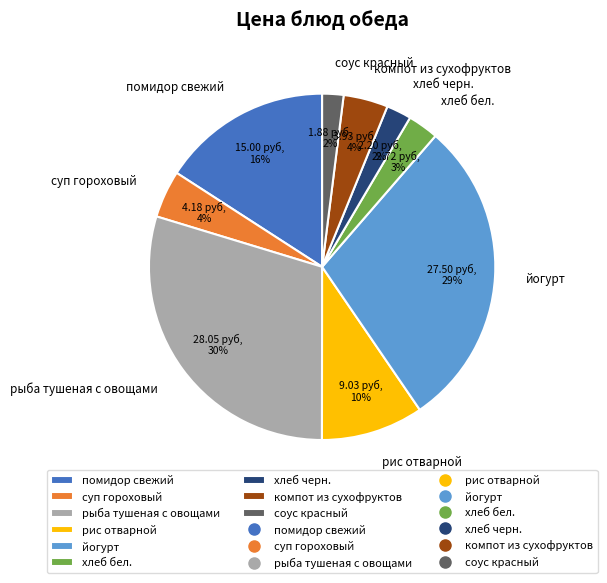

Count the number of slices in the pie.

9